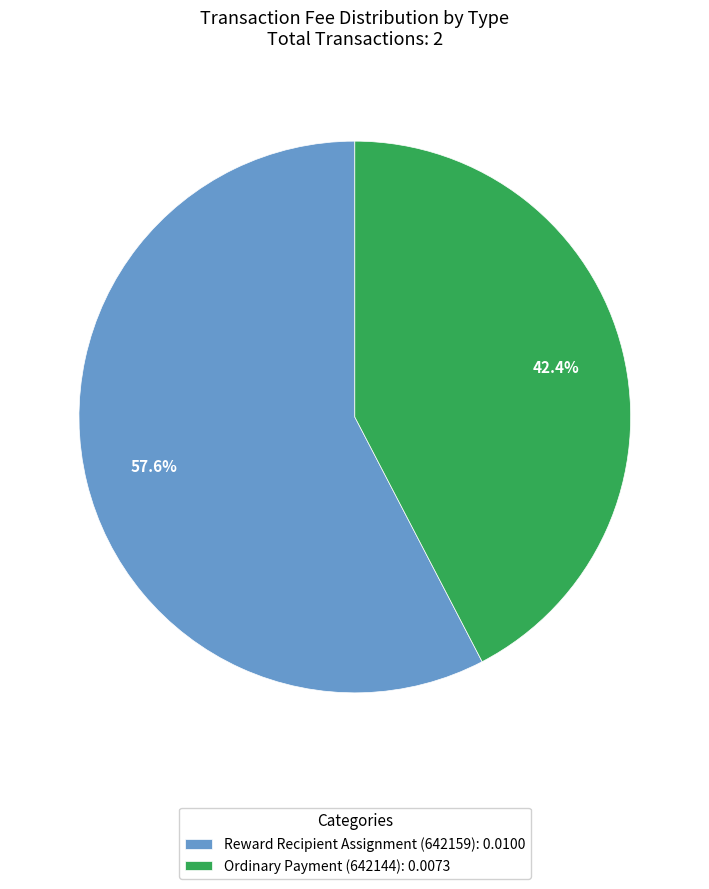

Is the sum of Reward Recipient Assignment (642159) and Ordinary Payment (642144) greater than half?

Yes